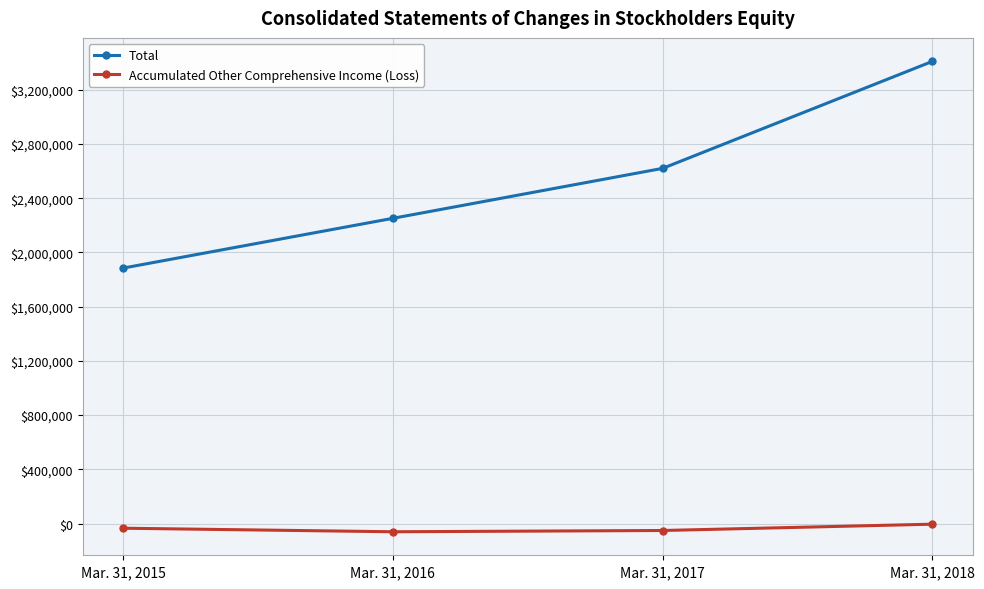

At which category is the sum across all series the highest?

Mar. 31, 2018